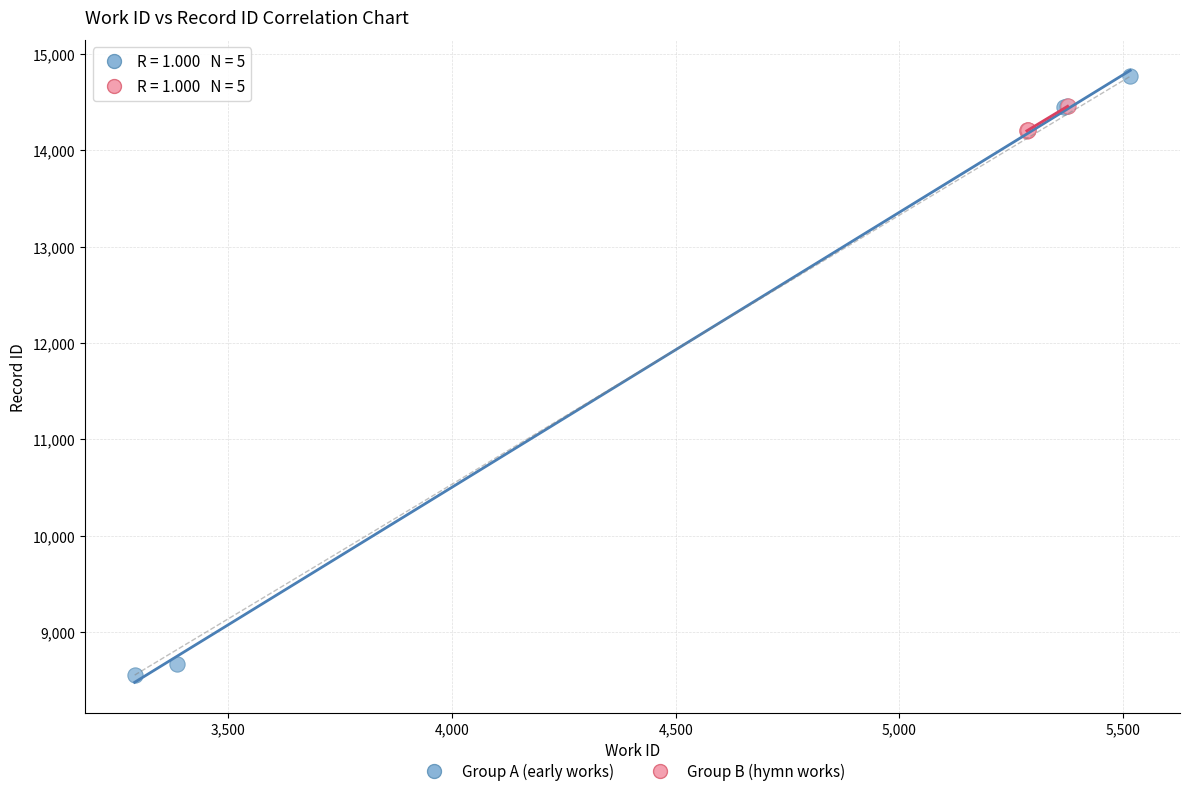

Which series has the widest spread of Y values?

Group A (early works)